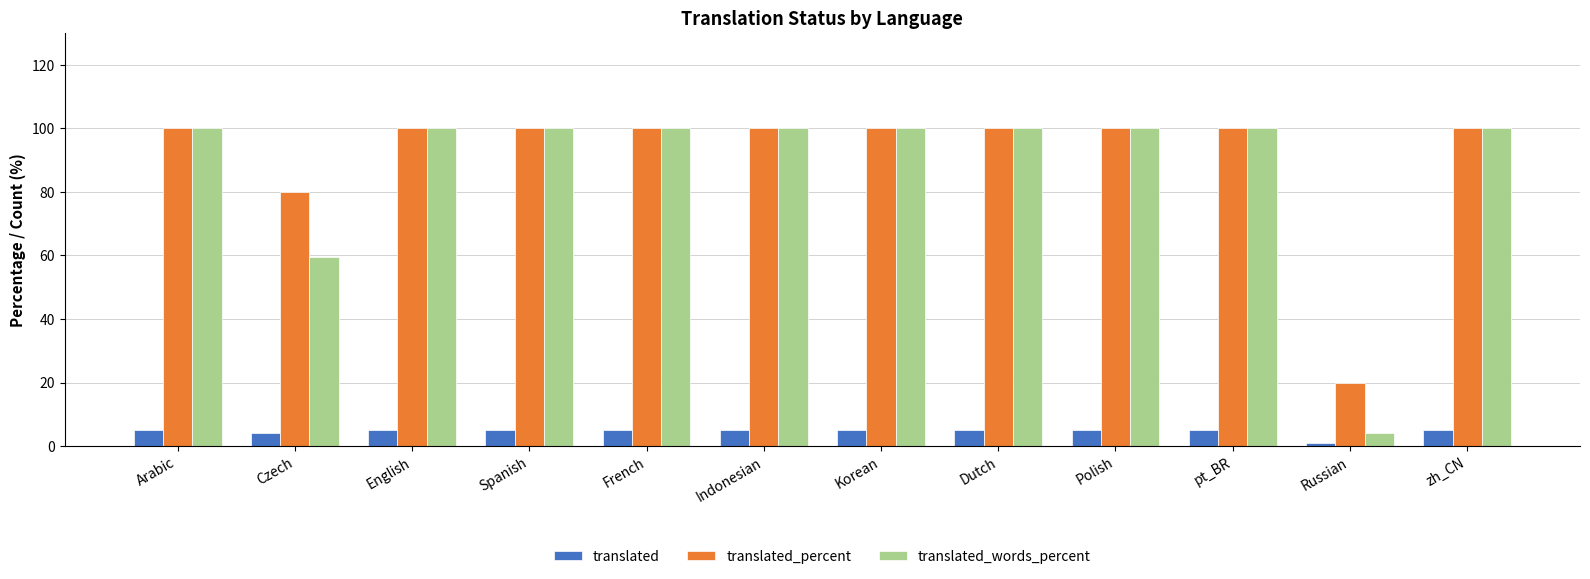

What is the value of the translated bar at the 9th from the left?

5.0